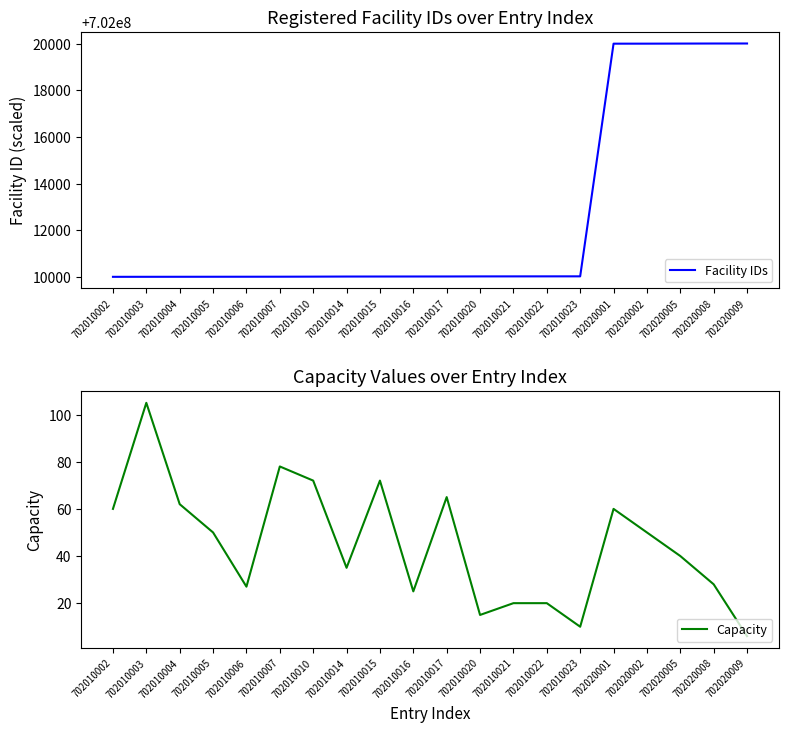

What is the smallest value displayed?

6